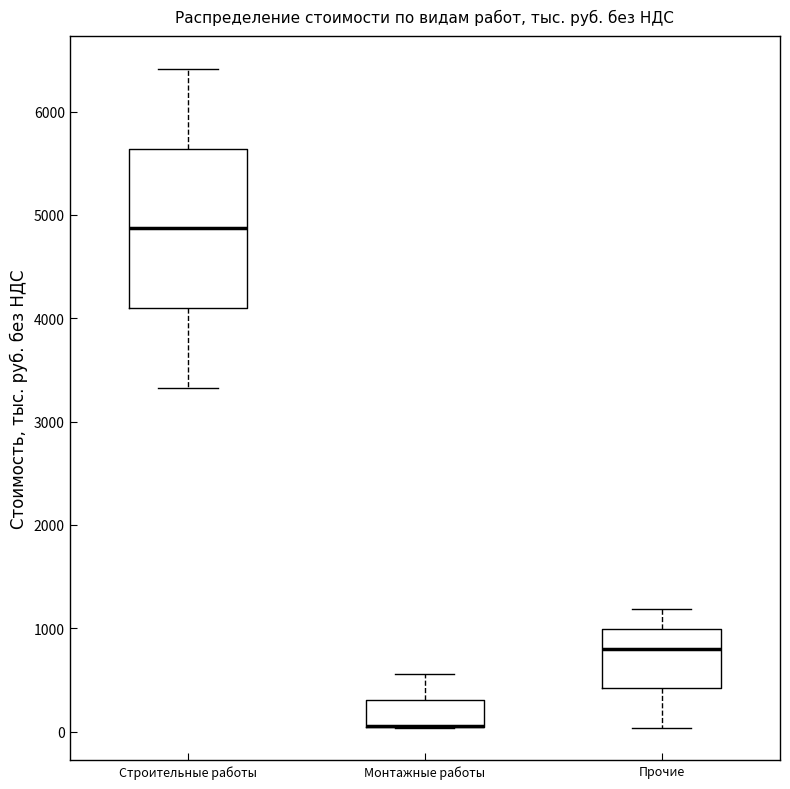

Reading left to right, transcribe this box plot: for each box, give where its median line is, the range the box spans, and where its two whiskers end, as read against the y-axis. The values are not printed on the chart, so give them approximately, as read against the axis.

Строительные работы: median 4900, box 4100 to 5600, whiskers 3300 to 6400
Монтажные работы: median 100 (drawn on the box's lower edge), box 0 to 300, whiskers 0 to 600
Прочие: median 800, box 400 to 1000, whiskers 0 to 1200